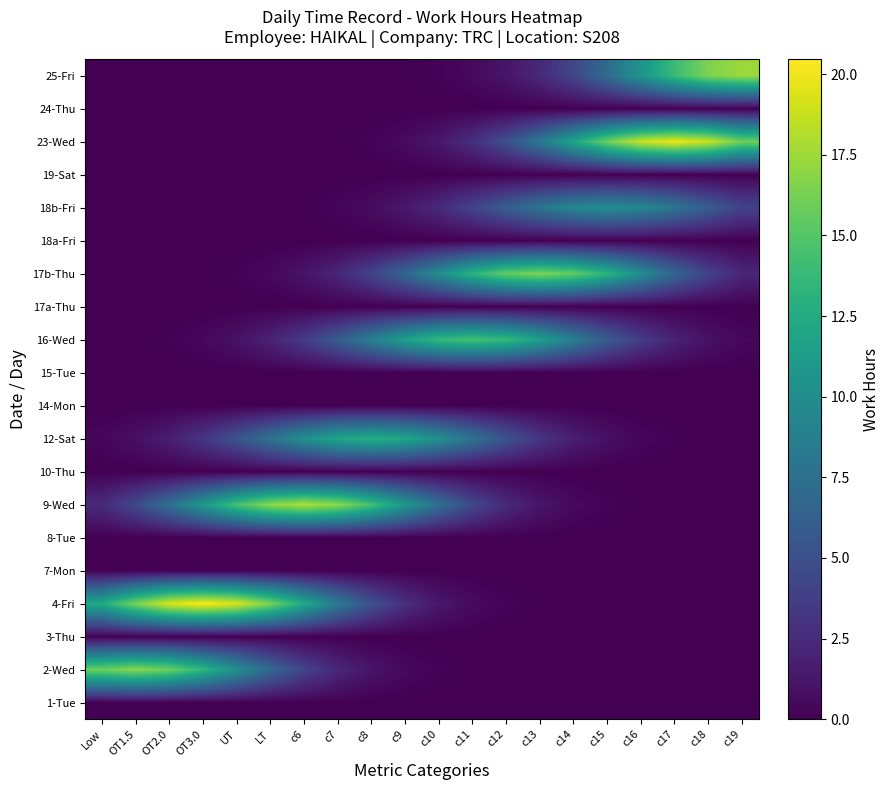

Reading left to right, extract all data points from this chart.

1-Tue: Low=0.0	OT1.5=0.0	OT2.0=0.0	OT3.0=0.0	UT=0.0	LT=0.0	c6=0.0	c7=0.0	c8=0.0	c9=0.0	c10=0.0	c11=0.0	c12=0.0	c13=0.0	c14=0.0	c15=0.0	c16=0.0	c17=0.0	c18=0.0	c19=0.0
2-Wed: Low=16.0	OT1.5=16.9	OT2.0=16.0	OT3.0=13.5	UT=10.3	LT=7.0	c6=4.2	c7=2.3	c8=1.1	c9=0.5	c10=0.2	c11=0.1	c12=0.0	c13=0.0	c14=0.0	c15=0.0	c16=0.0	c17=0.0	c18=0.0	c19=0.0
3-Thu: Low=0.0	OT1.5=0.0	OT2.0=0.0	OT3.0=0.0	UT=0.0	LT=0.0	c6=0.0	c7=0.0	c8=0.0	c9=0.0	c10=0.0	c11=0.0	c12=0.0	c13=0.0	c14=0.0	c15=0.0	c16=0.0	c17=0.0	c18=0.0	c19=0.0
4-Fri: Low=12.4	OT1.5=16.4	OT2.0=19.4	OT3.0=20.5	UT=19.4	LT=16.4	c6=12.4	c7=8.4	c8=5.1	c9=2.8	c10=1.4	c11=0.6	c12=0.2	c13=0.1	c14=0.0	c15=0.0	c16=0.0	c17=0.0	c18=0.0	c19=0.0
7-Mon: Low=0.0	OT1.5=0.0	OT2.0=0.0	OT3.0=0.0	UT=0.0	LT=0.0	c6=0.0	c7=0.0	c8=0.0	c9=0.0	c10=0.0	c11=0.0	c12=0.0	c13=0.0	c14=0.0	c15=0.0	c16=0.0	c17=0.0	c18=0.0	c19=0.0
8-Tue: Low=0.0	OT1.5=0.0	OT2.0=0.0	OT3.0=0.0	UT=0.0	LT=0.0	c6=0.0	c7=0.0	c8=0.0	c9=0.0	c10=0.0	c11=0.0	c12=0.0	c13=0.0	c14=0.0	c15=0.0	c16=0.0	c17=0.0	c18=0.0	c19=0.0
9-Wed: Low=2.5	OT1.5=4.5	OT2.0=7.4	OT3.0=11.0	UT=14.5	LT=17.1	c6=18.1	c7=17.1	c8=14.5	c9=11.0	c10=7.4	c11=4.5	c12=2.5	c13=1.2	c14=0.5	c15=0.2	c16=0.1	c17=0.0	c18=0.0	c19=0.0
10-Thu: Low=0.0	OT1.5=0.0	OT2.0=0.0	OT3.0=0.0	UT=0.0	LT=0.0	c6=0.0	c7=0.0	c8=0.0	c9=0.0	c10=0.0	c11=0.0	c12=0.0	c13=0.0	c14=0.0	c15=0.0	c16=0.0	c17=0.0	c18=0.0	c19=0.0
12-Sat: Low=0.4	OT1.5=0.8	OT2.0=1.7	OT3.0=3.2	UT=5.3	LT=7.8	c6=10.3	c7=12.1	c8=12.8	c9=12.1	c10=10.3	c11=7.8	c12=5.3	c13=3.2	c14=1.7	c15=0.8	c16=0.4	c17=0.1	c18=0.1	c19=0.0
14-Mon: Low=0.0	OT1.5=0.0	OT2.0=0.0	OT3.0=0.0	UT=0.0	LT=0.0	c6=0.0	c7=0.0	c8=0.0	c9=0.0	c10=0.0	c11=0.0	c12=0.0	c13=0.0	c14=0.0	c15=0.0	c16=0.0	c17=0.0	c18=0.0	c19=0.0
15-Tue: Low=0.0	OT1.5=0.0	OT2.0=0.0	OT3.0=0.0	UT=0.0	LT=0.0	c6=0.0	c7=0.0	c8=0.0	c9=0.0	c10=0.0	c11=0.0	c12=0.0	c13=0.0	c14=0.0	c15=0.0	c16=0.0	c17=0.0	c18=0.0	c19=0.0
16-Wed: Low=0.0	OT1.5=0.1	OT2.0=0.2	OT3.0=0.4	UT=1.0	LT=2.0	c6=3.6	c7=6.0	c8=8.8	c9=11.6	c10=13.7	c11=14.5	c12=13.7	c13=11.6	c14=8.8	c15=6.0	c16=3.6	c17=2.0	c18=1.0	c19=0.4
17a-Thu: Low=0.0	OT1.5=0.0	OT2.0=0.0	OT3.0=0.0	UT=0.0	LT=0.0	c6=0.0	c7=0.0	c8=0.0	c9=0.0	c10=0.0	c11=0.0	c12=0.0	c13=0.0	c14=0.0	c15=0.0	c16=0.0	c17=0.0	c18=0.0	c19=0.0
17b-Thu: Low=0.0	OT1.5=0.0	OT2.0=0.0	OT3.0=0.1	UT=0.2	LT=0.5	c6=1.1	c7=2.2	c8=4.1	c9=6.8	c10=10.0	c11=13.2	c12=15.6	c13=16.5	c14=15.6	c15=13.2	c16=10.0	c17=6.8	c18=4.1	c19=2.2
18a-Fri: Low=0.0	OT1.5=0.0	OT2.0=0.0	OT3.0=0.0	UT=0.0	LT=0.0	c6=0.0	c7=0.0	c8=0.0	c9=0.0	c10=0.0	c11=0.0	c12=0.0	c13=0.0	c14=0.0	c15=0.0	c16=0.0	c17=0.0	c18=0.0	c19=0.0
18b-Fri: Low=0.0	OT1.5=0.0	OT2.0=0.0	OT3.0=0.0	UT=0.0	LT=0.0	c6=0.1	c7=0.3	c8=0.7	c9=1.4	c10=2.5	c11=4.1	c12=6.0	c13=8.0	c14=9.4	c15=9.9	c16=9.4	c17=8.0	c18=6.0	c19=4.1
19-Sat: Low=0.0	OT1.5=0.0	OT2.0=0.0	OT3.0=0.0	UT=0.0	LT=0.0	c6=0.0	c7=0.0	c8=0.0	c9=0.0	c10=0.0	c11=0.0	c12=0.0	c13=0.0	c14=0.0	c15=0.0	c16=0.0	c17=0.0	c18=0.0	c19=0.0
23-Wed: Low=0.0	OT1.5=0.0	OT2.0=0.0	OT3.0=0.0	UT=0.0	LT=0.0	c6=0.0	c7=0.1	c8=0.2	c9=0.6	c10=1.3	c11=2.7	c12=5.0	c13=8.2	c14=12.1	c15=16.0	c16=18.9	c17=20.0	c18=18.9	c19=16.0
24-Thu: Low=0.0	OT1.5=0.0	OT2.0=0.0	OT3.0=0.0	UT=0.0	LT=0.0	c6=0.0	c7=0.0	c8=0.0	c9=0.0	c10=0.0	c11=0.0	c12=0.0	c13=0.0	c14=0.0	c15=0.0	c16=0.0	c17=0.0	c18=0.0	c19=0.0
25-Fri: Low=0.0	OT1.5=0.0	OT2.0=0.0	OT3.0=0.0	UT=0.0	LT=0.0	c6=0.0	c7=0.0	c8=0.0	c9=0.1	c10=0.2	c11=0.5	c12=1.2	c13=2.4	c14=4.4	c15=7.2	c16=10.6	c17=13.9	c18=16.5	c19=17.4